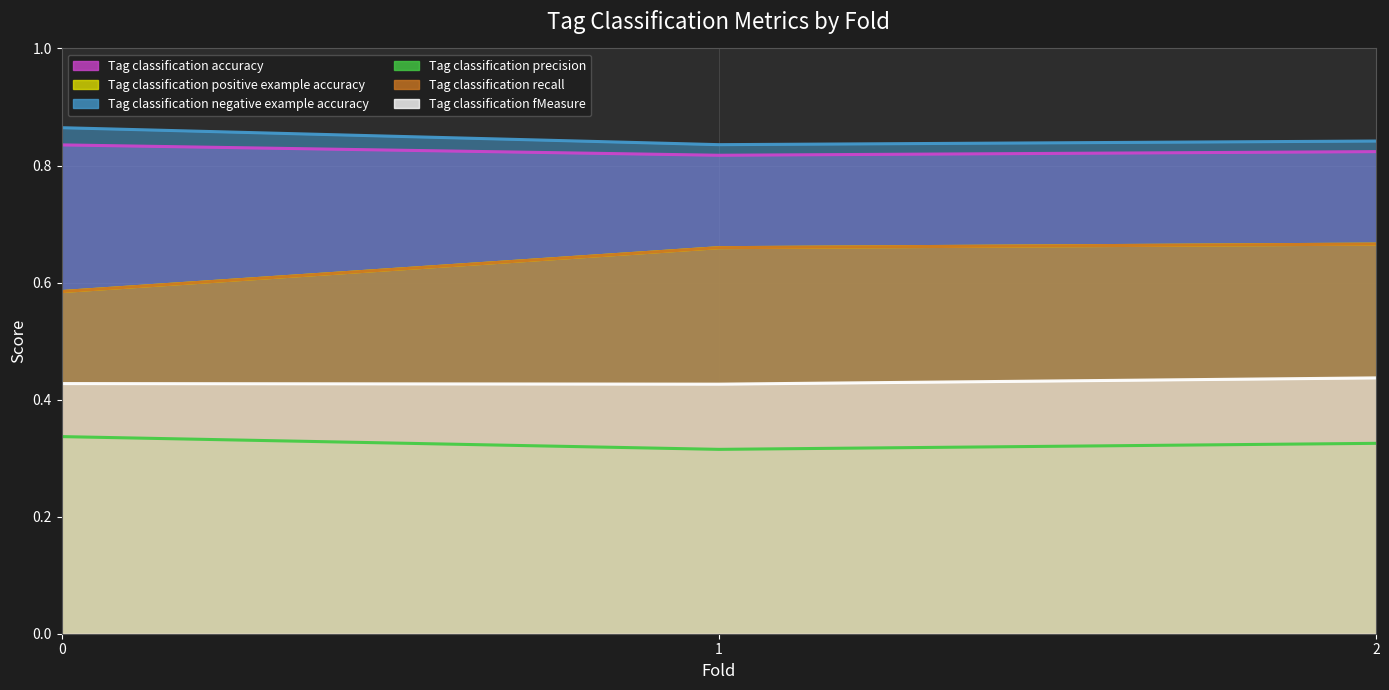

Which has a higher value, 2 or 1?

2